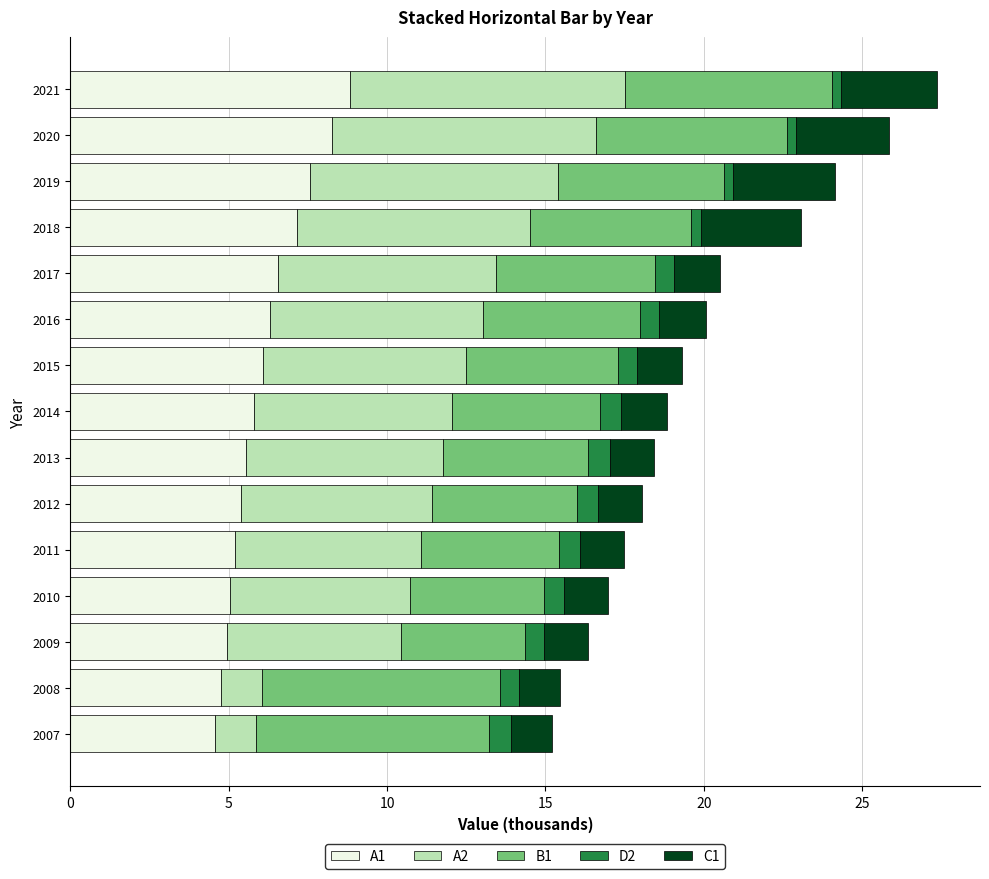

What is the maximum value for A1?

8.8